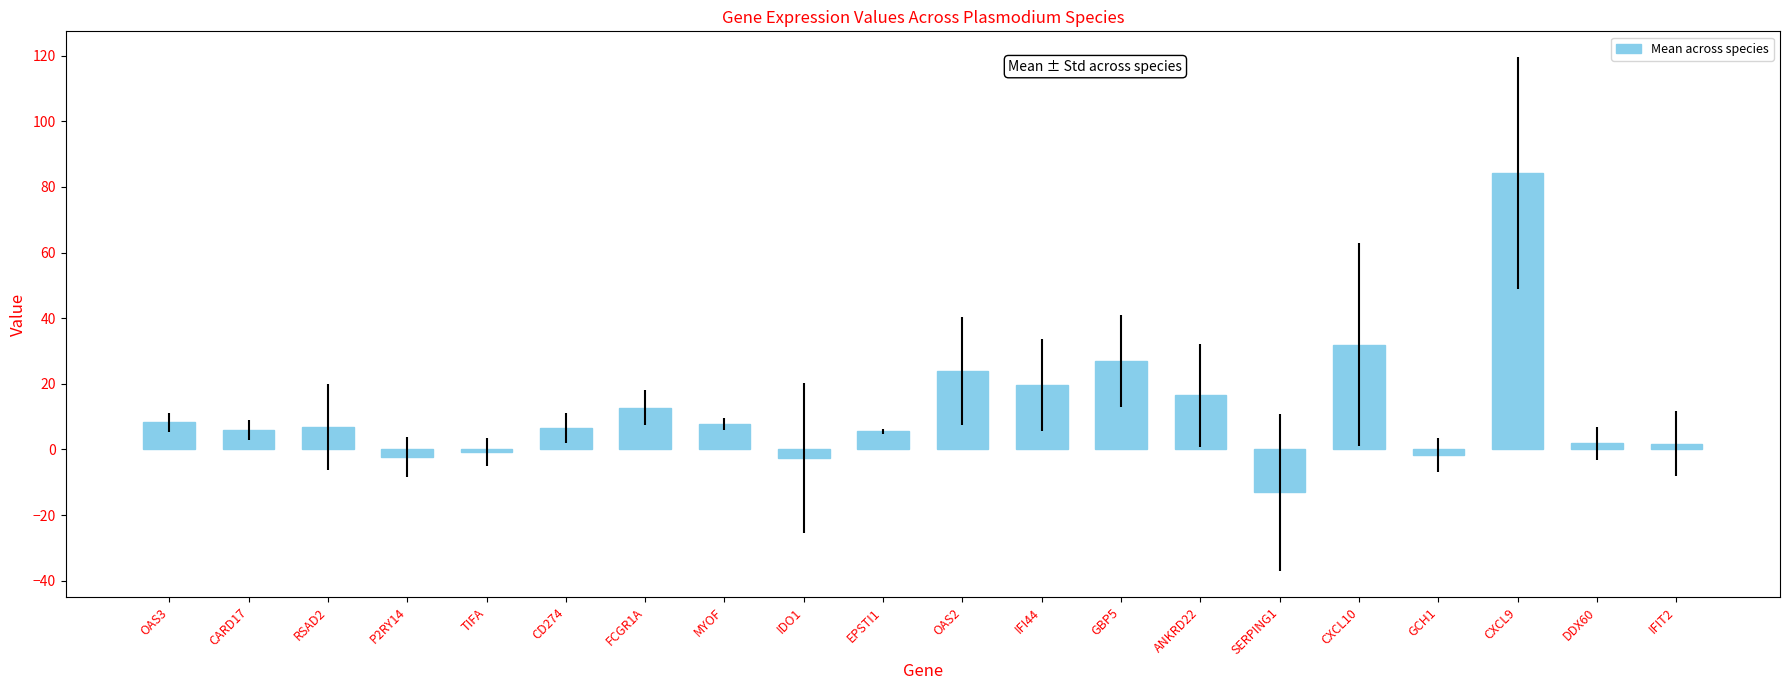

What is the average value?

12.0